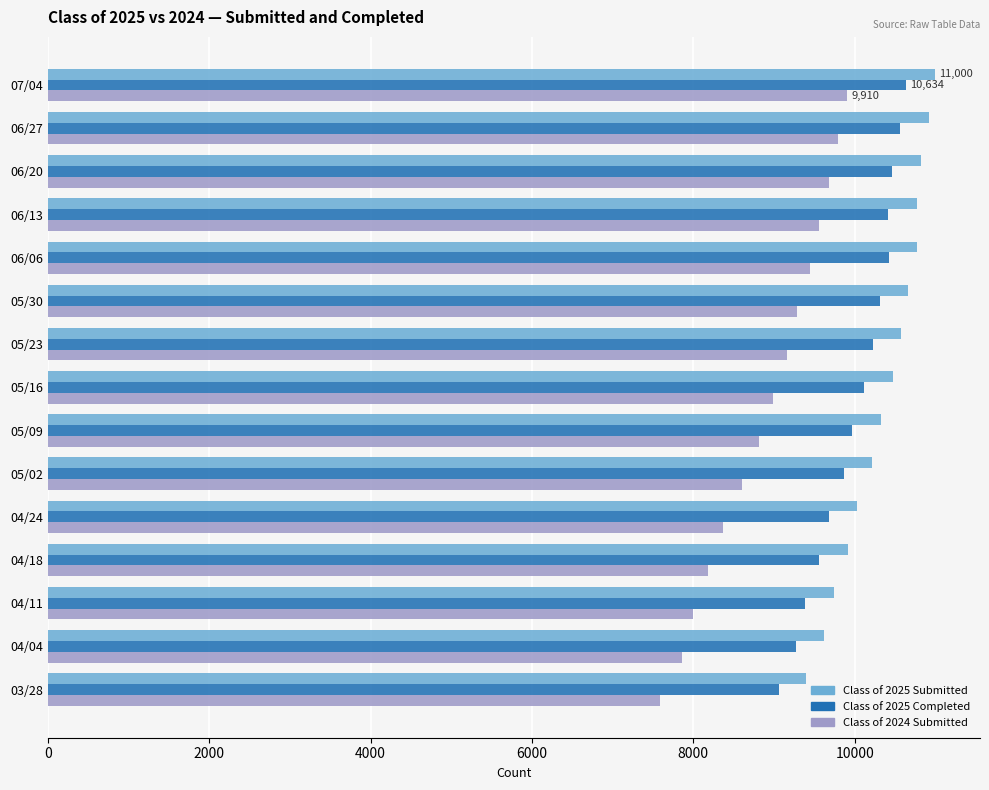

The value of Class of 2025 Completed at 06/27 is 10557. True or false?

True